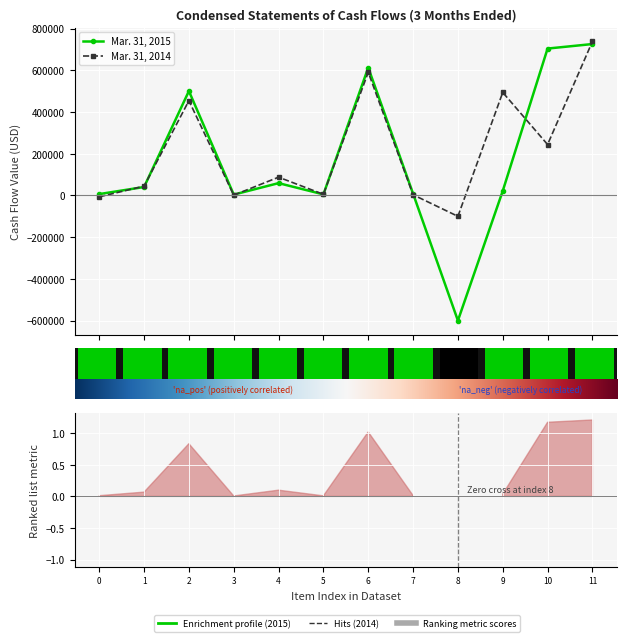

At which label does Mar. 31, 2015 first exceed 40604?

2